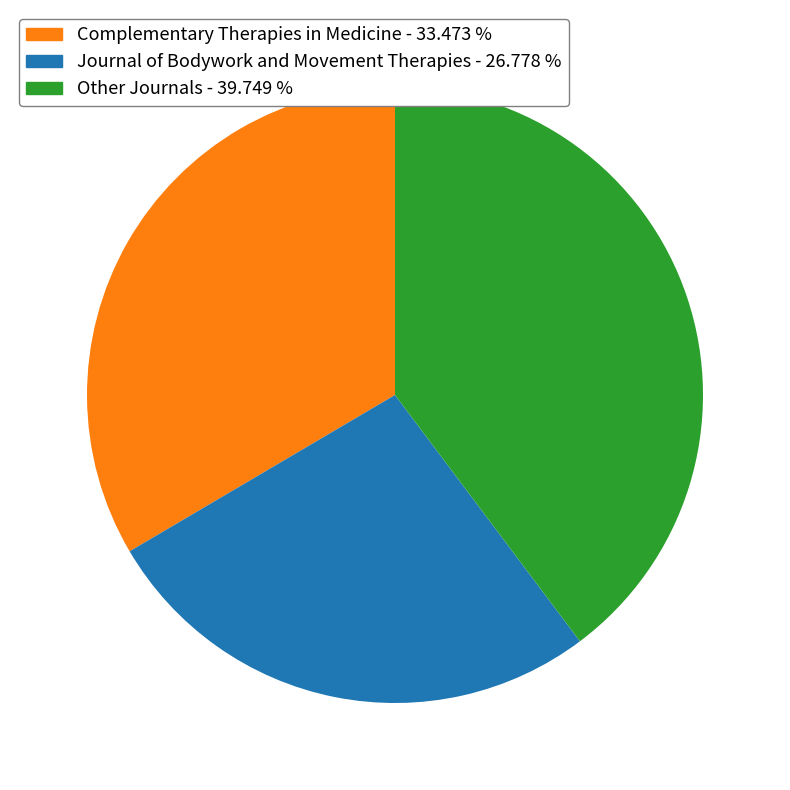

Is there a majority slice in this chart?

No